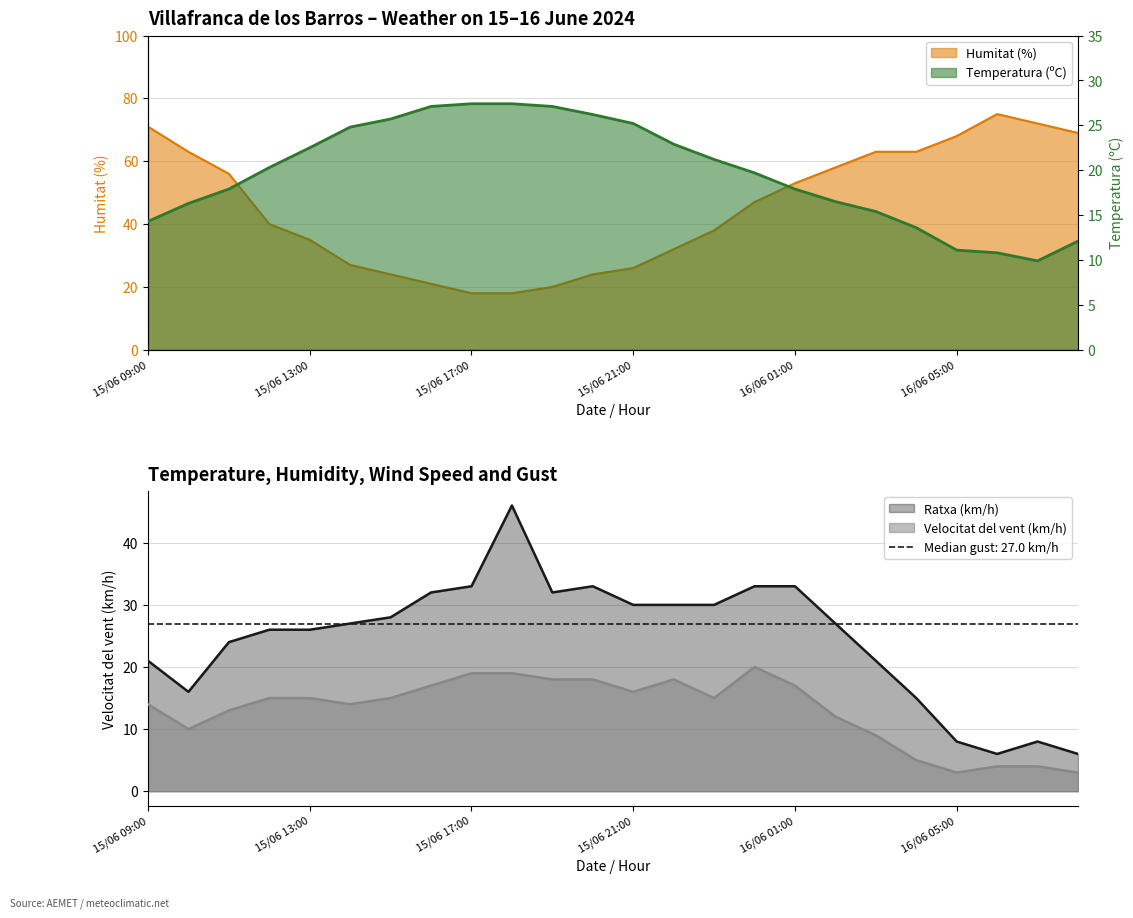

Reading left to right, transcribe all the data shown in this chart.

Temperatura (ºC): 15/06 09:00=14.3	15/06 10:00=16.3	15/06 11:00=17.9	15/06 12:00=20.3	15/06 13:00=22.5	15/06 14:00=24.8	15/06 15:00=25.7	15/06 16:00=27.1	15/06 17:00=27.4	15/06 18:00=27.4	15/06 19:00=27.1	15/06 20:00=26.2	15/06 21:00=25.2	15/06 22:00=22.9	15/06 23:00=21.2	16/06 00:00=19.7	16/06 01:00=17.9	16/06 02:00=16.5	16/06 03:00=15.4	16/06 04:00=13.6	16/06 05:00=11.1	16/06 06:00=10.8	16/06 07:00=9.9	16/06 08:00=12.1
Humitat (%): 15/06 09:00=71.0	15/06 10:00=63.0	15/06 11:00=56.0	15/06 12:00=40.0	15/06 13:00=35.0	15/06 14:00=27.0	15/06 15:00=24.0	15/06 16:00=21.0	15/06 17:00=18.0	15/06 18:00=18.0	15/06 19:00=20.0	15/06 20:00=24.0	15/06 21:00=26.0	15/06 22:00=32.0	15/06 23:00=38.0	16/06 00:00=47.0	16/06 01:00=53.0	16/06 02:00=58.0	16/06 03:00=63.0	16/06 04:00=63.0	16/06 05:00=68.0	16/06 06:00=75.0	16/06 07:00=72.0	16/06 08:00=69.0
Velocitat del vent (km/h): 15/06 09:00=14.0	15/06 10:00=10.0	15/06 11:00=13.0	15/06 12:00=15.0	15/06 13:00=15.0	15/06 14:00=14.0	15/06 15:00=15.0	15/06 16:00=17.0	15/06 17:00=19.0	15/06 18:00=19.0	15/06 19:00=18.0	15/06 20:00=18.0	15/06 21:00=16.0	15/06 22:00=18.0	15/06 23:00=15.0	16/06 00:00=20.0	16/06 01:00=17.0	16/06 02:00=12.0	16/06 03:00=9.0	16/06 04:00=5.0	16/06 05:00=3.0	16/06 06:00=4.0	16/06 07:00=4.0	16/06 08:00=3.0
Ratxa (km/h): 15/06 09:00=21.0	15/06 10:00=16.0	15/06 11:00=24.0	15/06 12:00=26.0	15/06 13:00=26.0	15/06 14:00=27.0	15/06 15:00=28.0	15/06 16:00=32.0	15/06 17:00=33.0	15/06 18:00=46.0	15/06 19:00=32.0	15/06 20:00=33.0	15/06 21:00=30.0	15/06 22:00=30.0	15/06 23:00=30.0	16/06 00:00=33.0	16/06 01:00=33.0	16/06 02:00=27.0	16/06 03:00=21.0	16/06 04:00=15.0	16/06 05:00=8.0	16/06 06:00=6.0	16/06 07:00=8.0	16/06 08:00=6.0